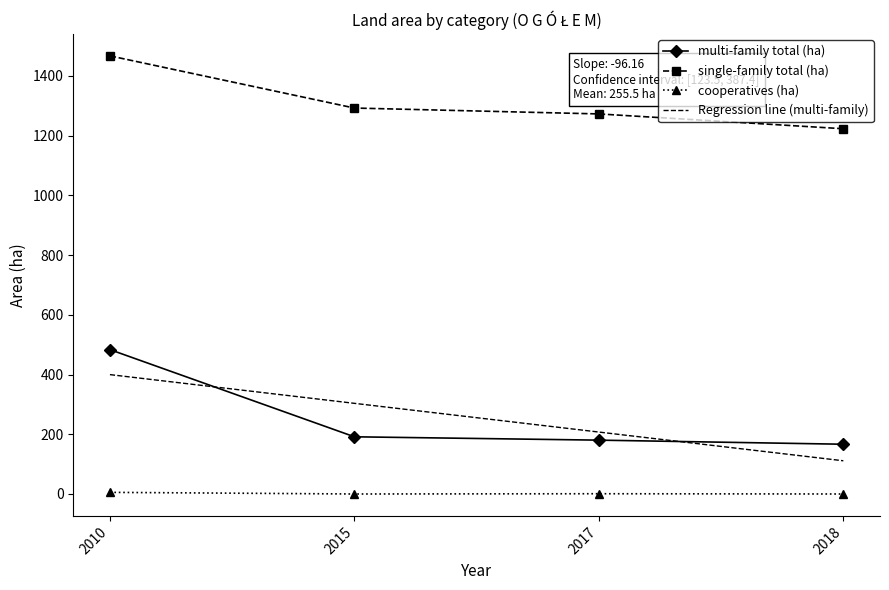

What is the total value across all series at 2017?

1661.1